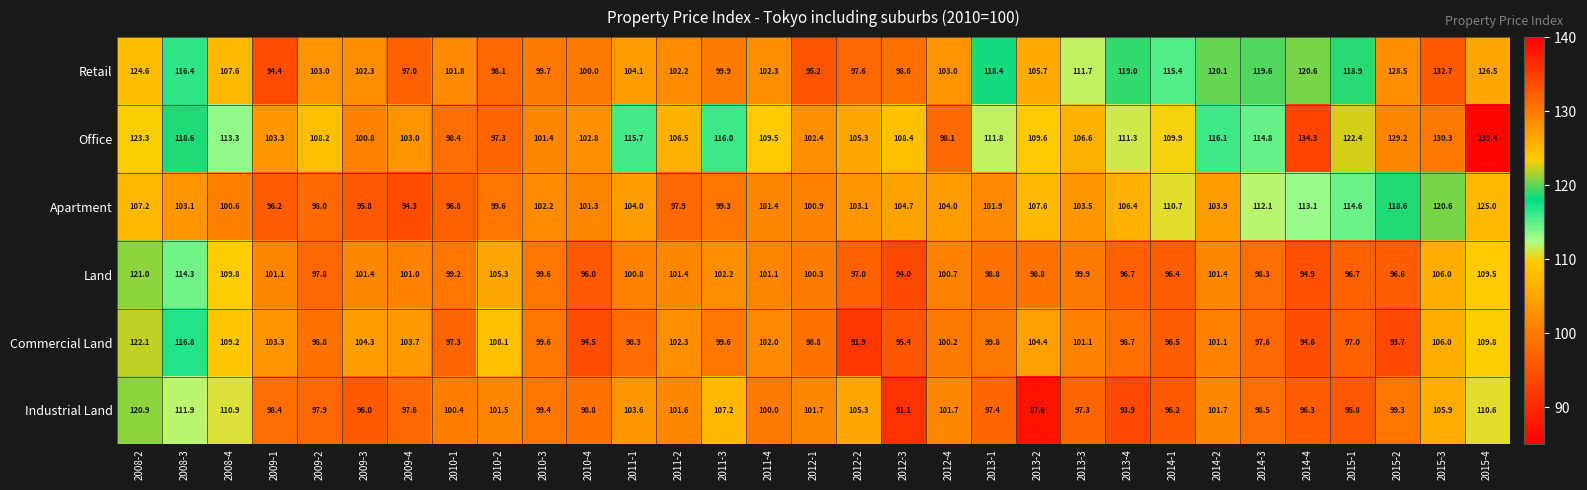

Between 2012-4 and 2015-4, which series saw the biggest shift?

Office